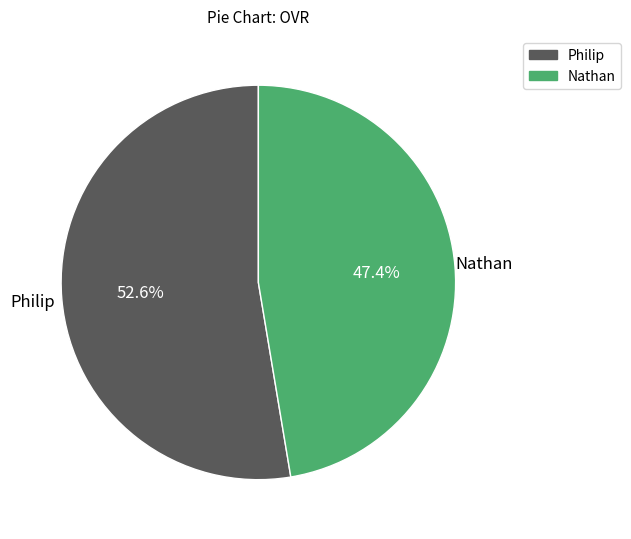

Which slice is the largest?

Philip